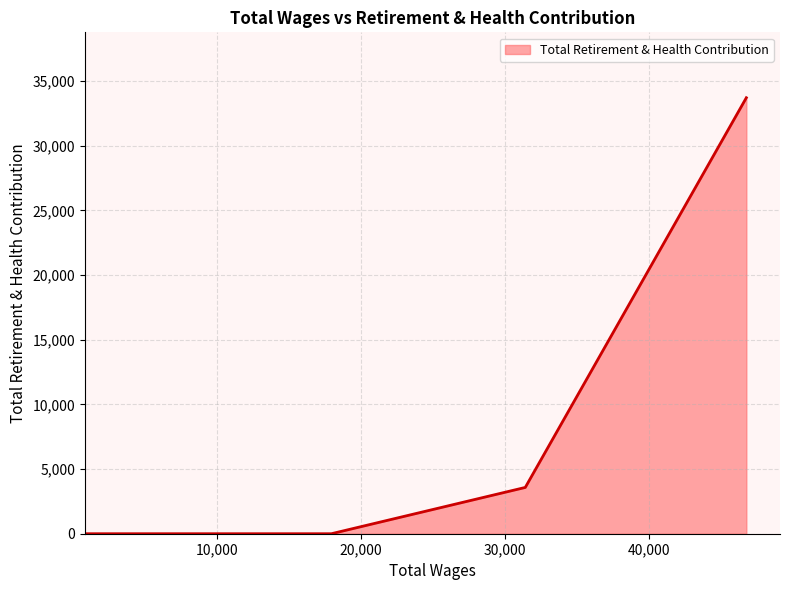

How many lines are shown in the chart?

1